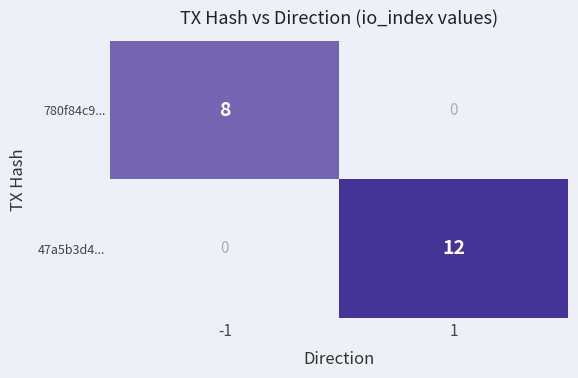

Read the 780f84c9... value at -1.

8